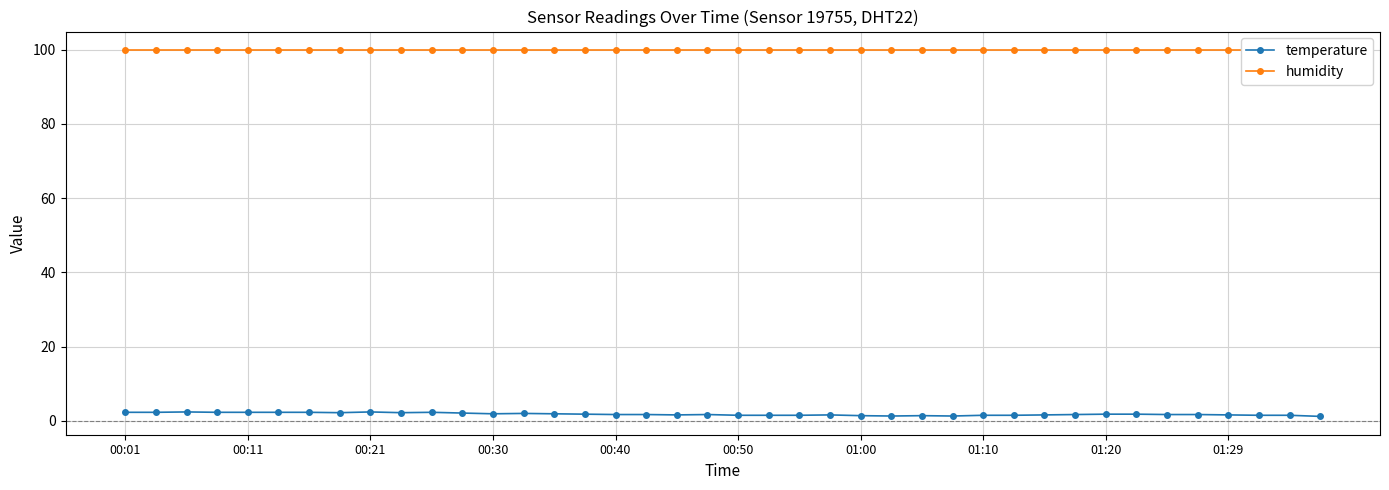

Which category has the lowest value in the temperature series?

39